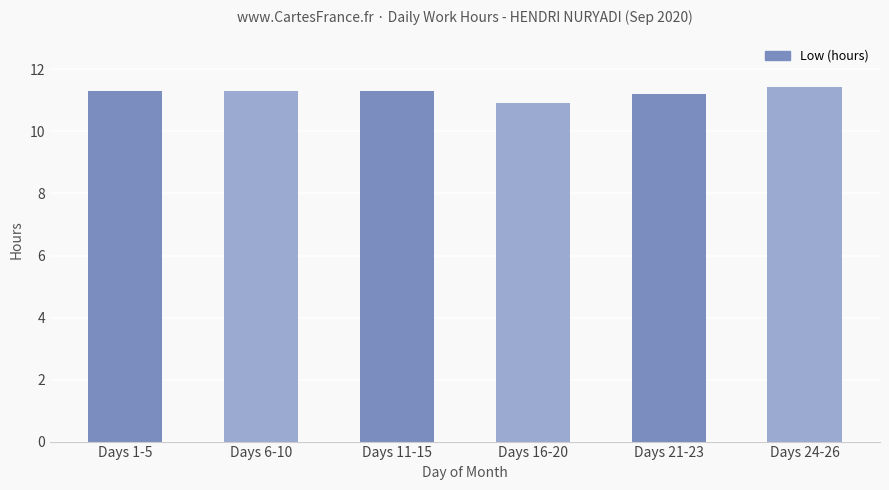

True or false: the data shows 11.3 at Days 11-15.

True